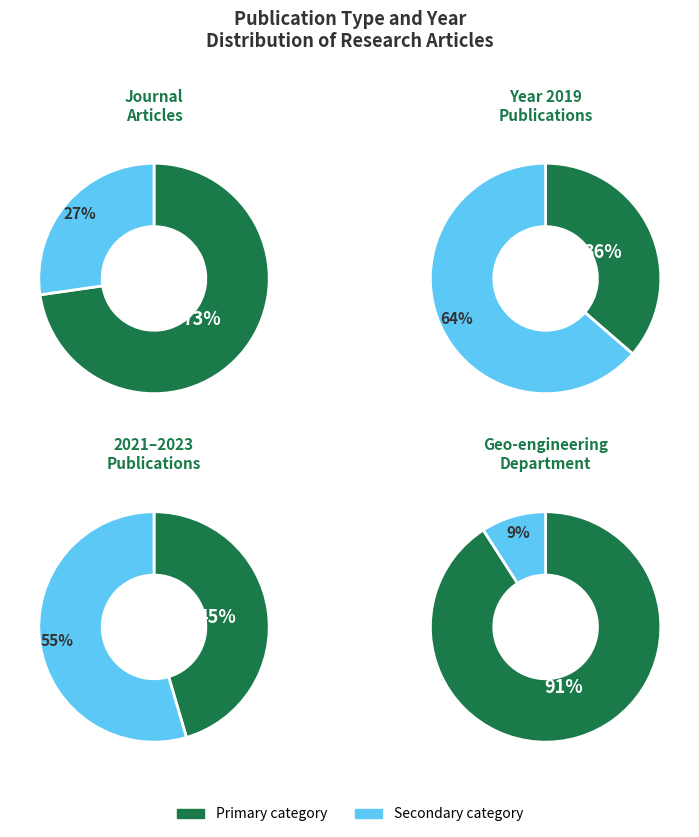

True or false: 7 accounts for 16% of the total.

False